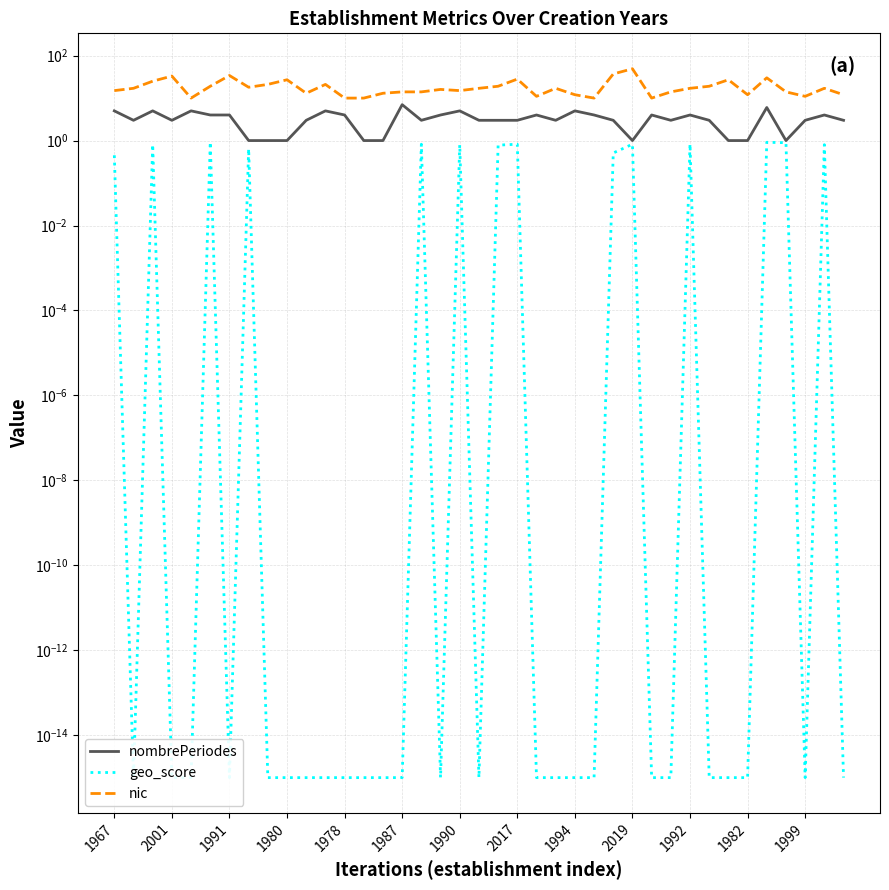

The nombrePeriodes series shows 4.0 at 17. True or false?

True